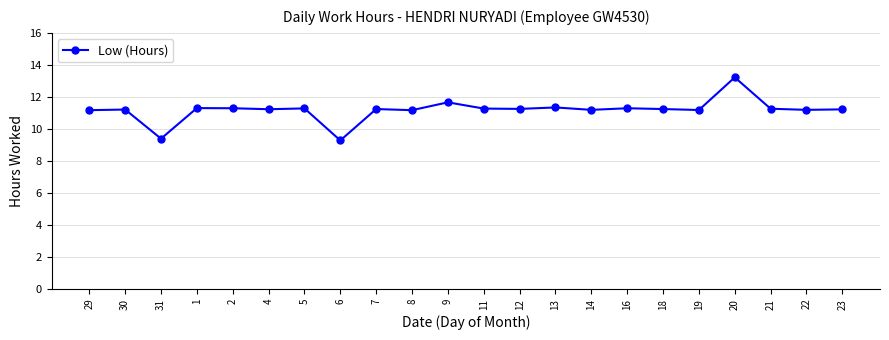

What is the label of the 18th point from the left?

19